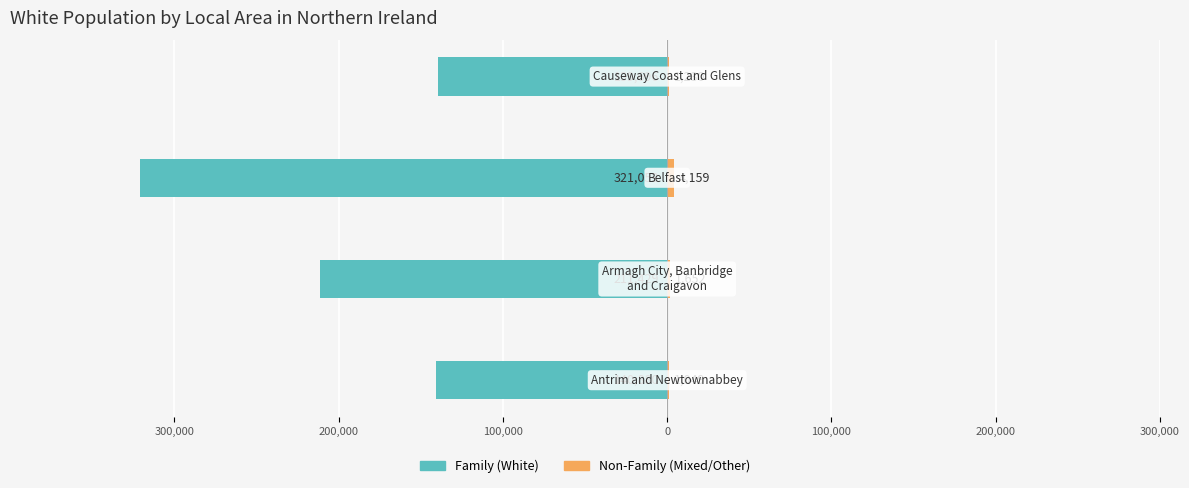

What is the difference between the maximum and minimum values in the Non-Family series?

3110